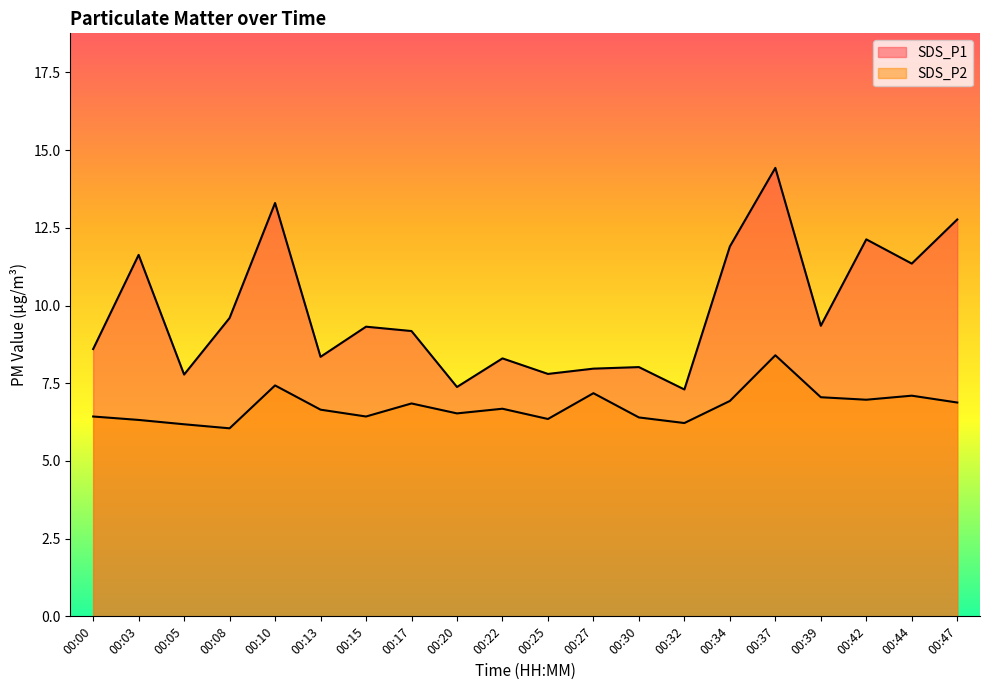

True or false: SDS_P1 and SDS_P2 cross at least once.

False